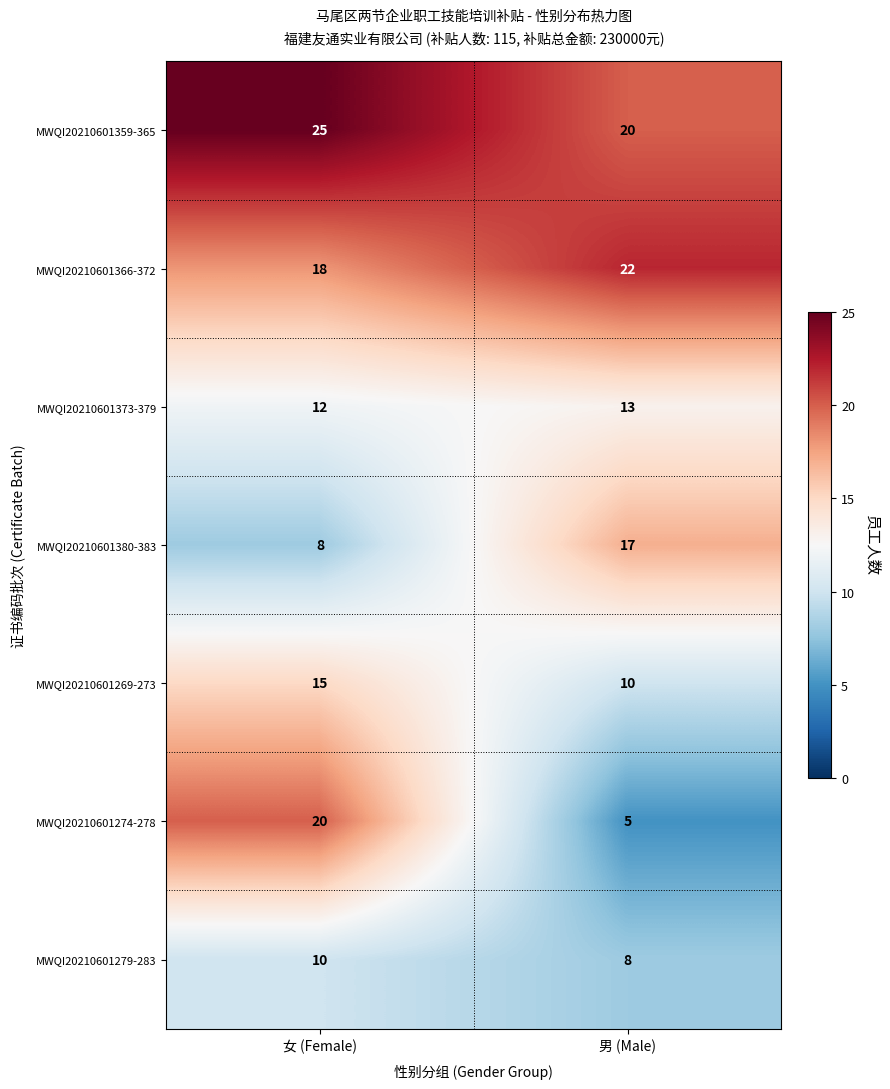

At which category is the sum across all series the highest?

女 (Female)